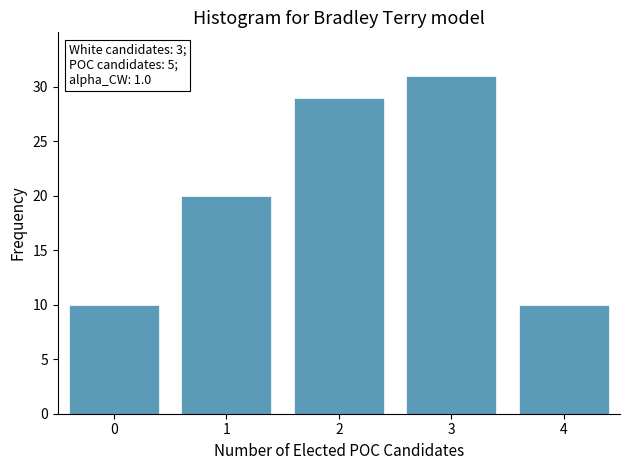

Reading left to right, what are all the values shown in this chart?

0=10	1=20	2=29	3=31	4=10